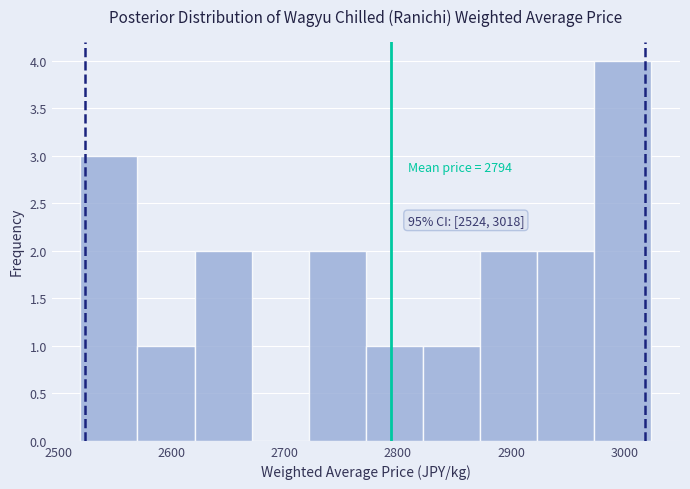

Over which range of the x-axis is the bar tallest?

2970 to 3020